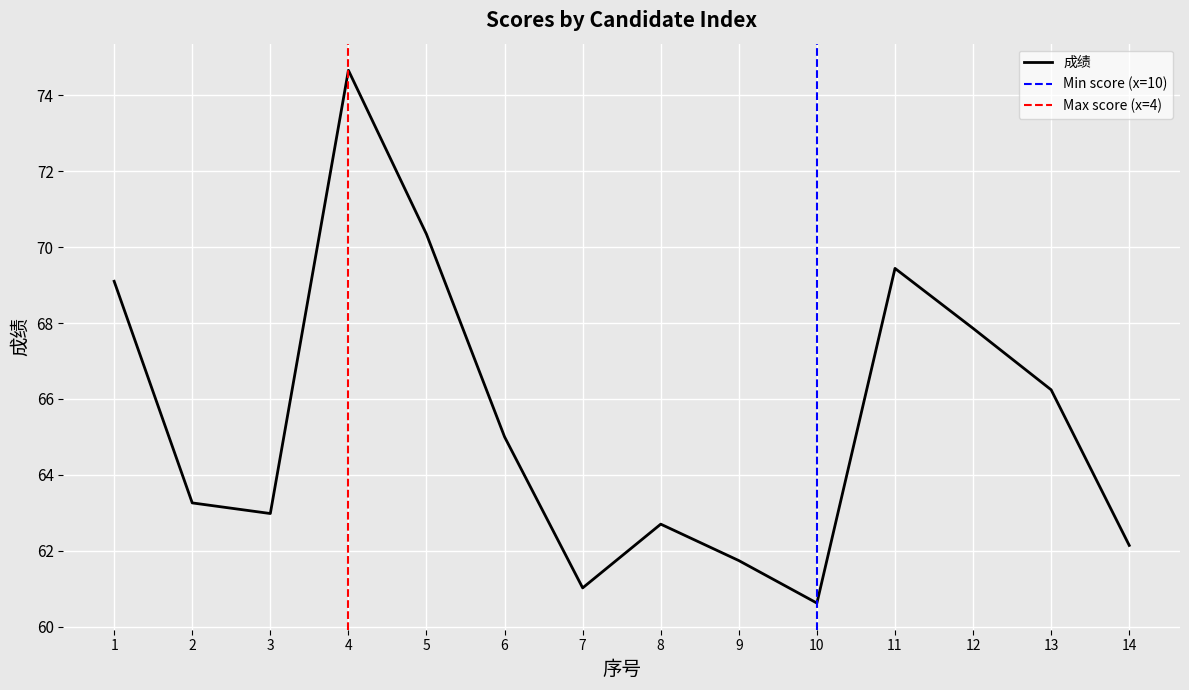

What is the difference between the values at 9 and 6?

3.3